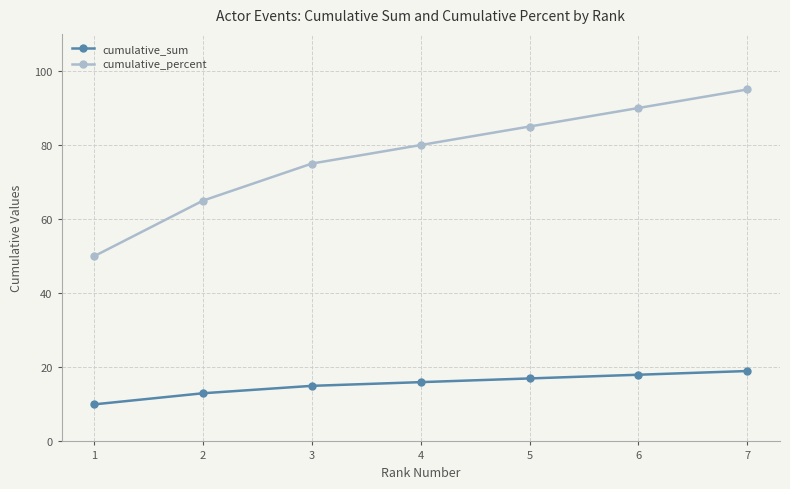

True or false: cumulative_percent and cumulative_sum cross at least once.

False